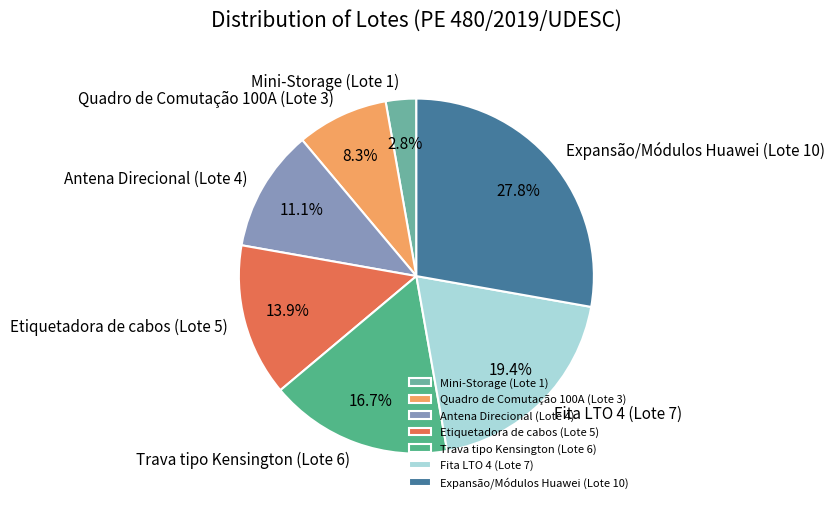

To the nearest percent, what is the combined percentage of Etiquetadora de cabos (Lote 5) and Expansão/Módulos Huawei (Lote 10)?

42%